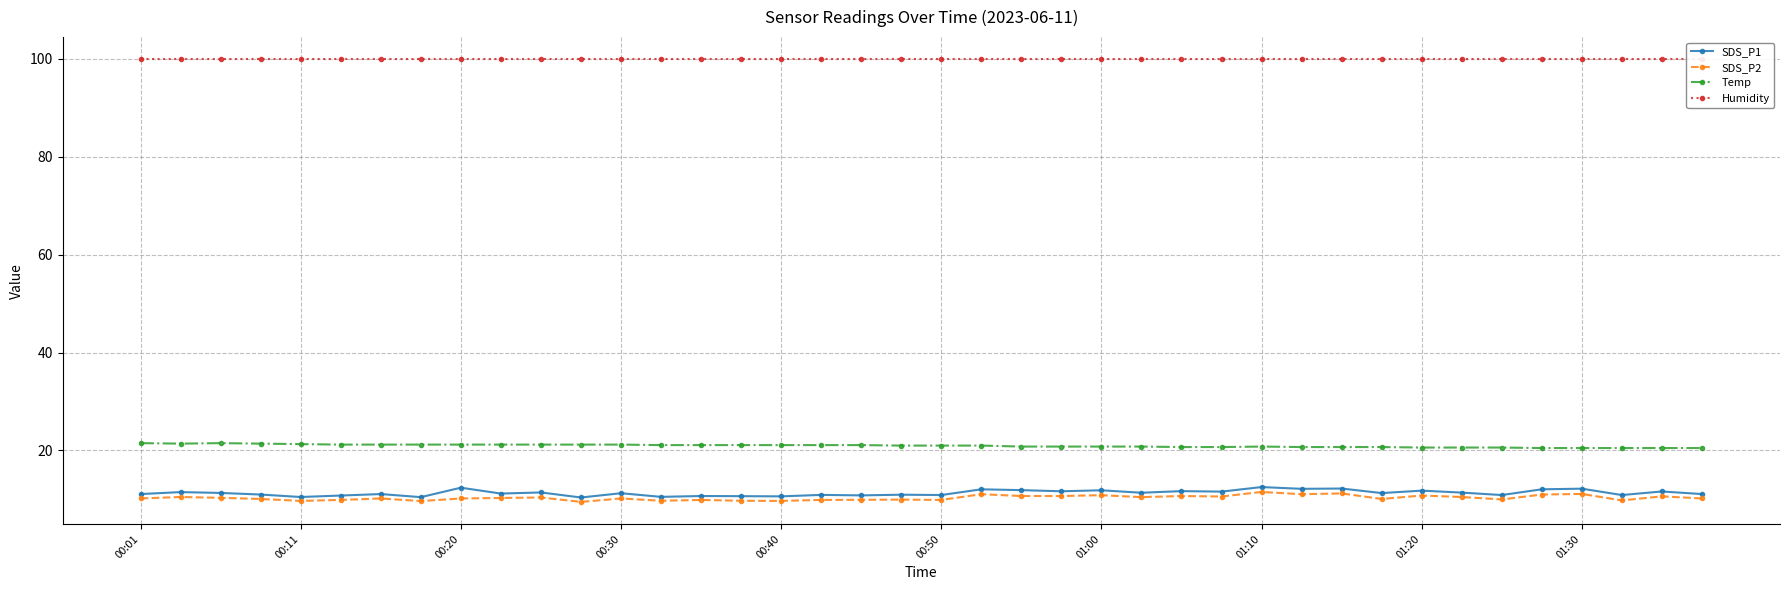

True or false: SDS_P1 has a value of 5.5 at 26.

False